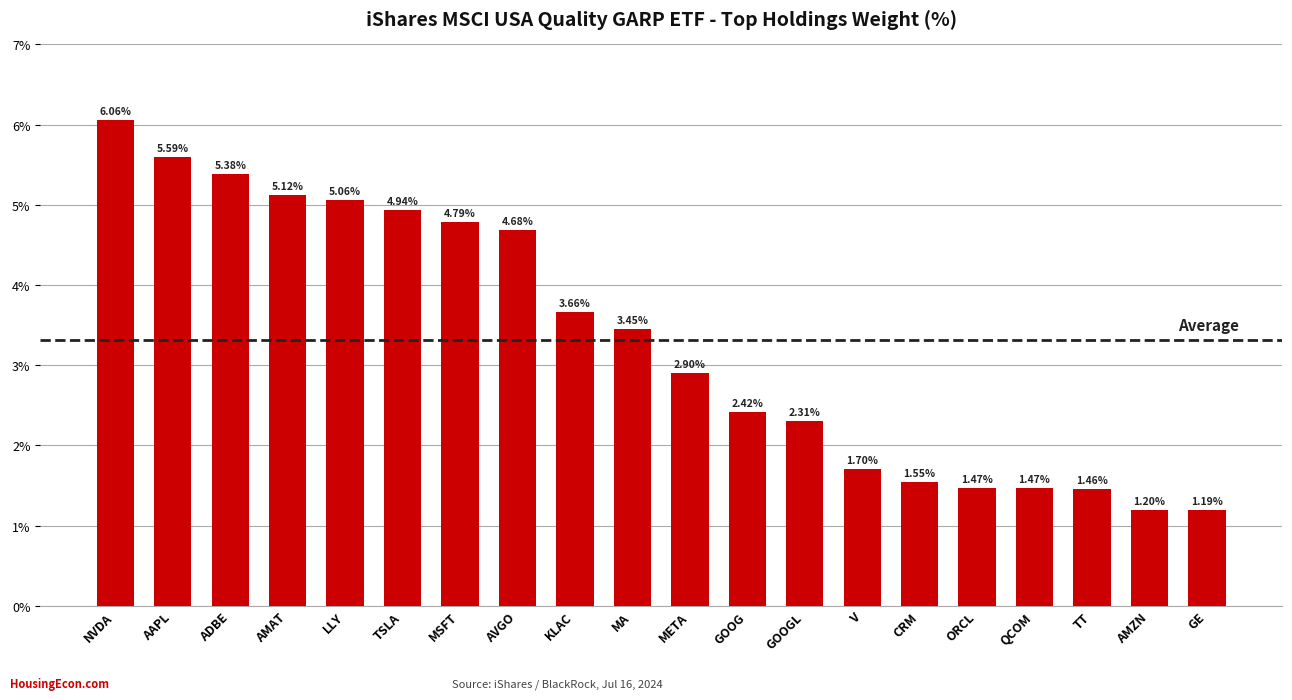

At which label is the value closest to 3?

META